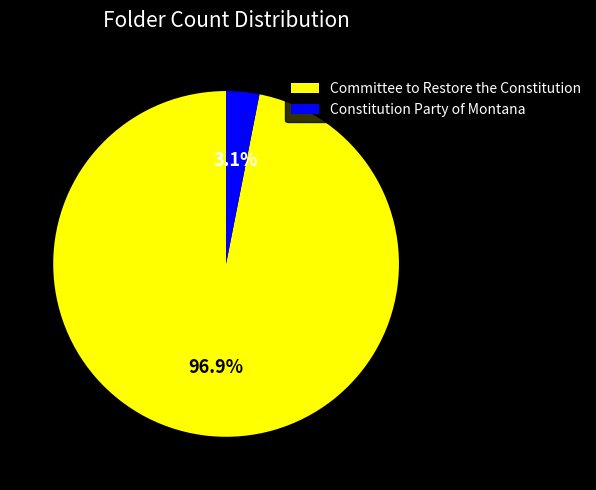

How many slices are in this pie chart?

2